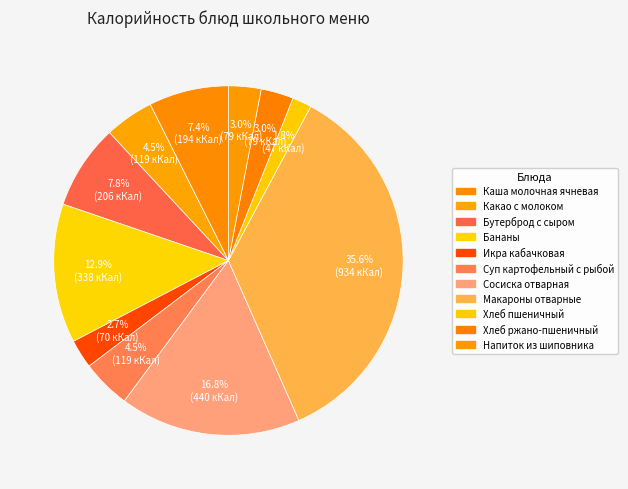

What is the largest slice in the pie chart?

Макароны отварные